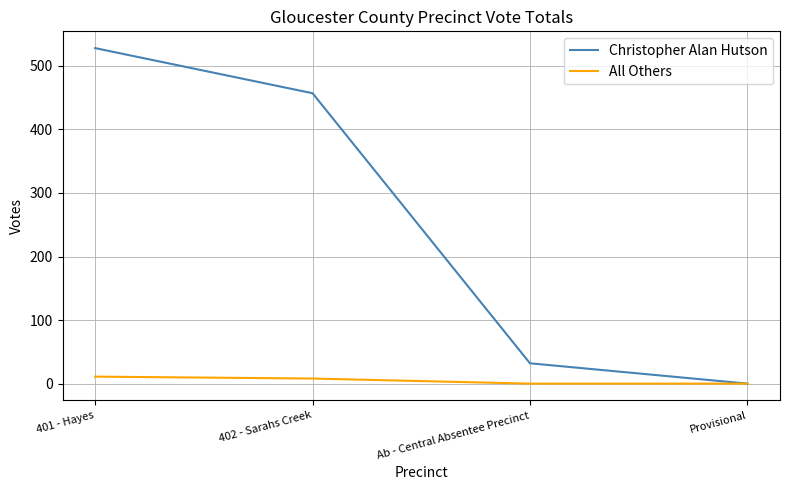

At which category does the chart reach its peak across all series?

401 - Hayes